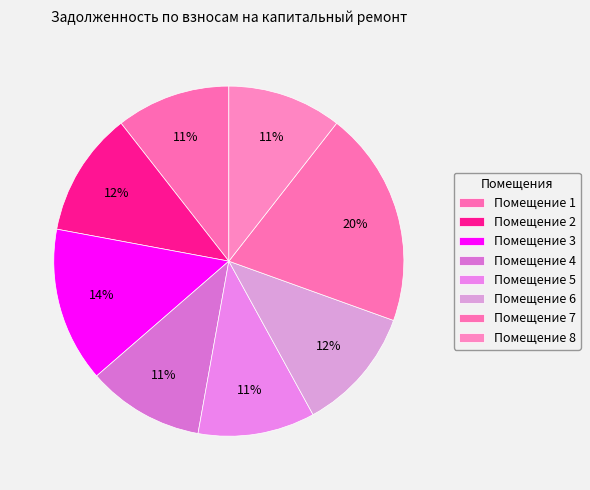

Which category has the smallest portion of the pie?

1